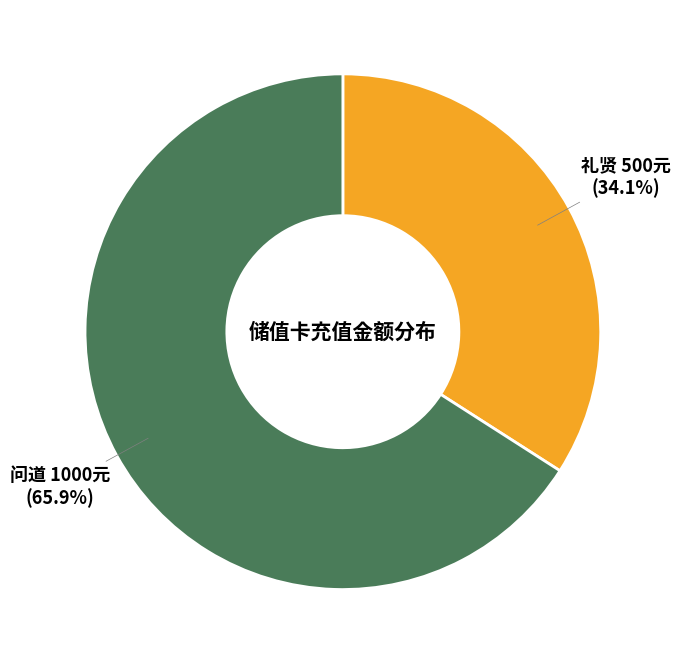

Do 礼贤 500元 and 问道 1000元 together represent more than half of the pie?

Yes